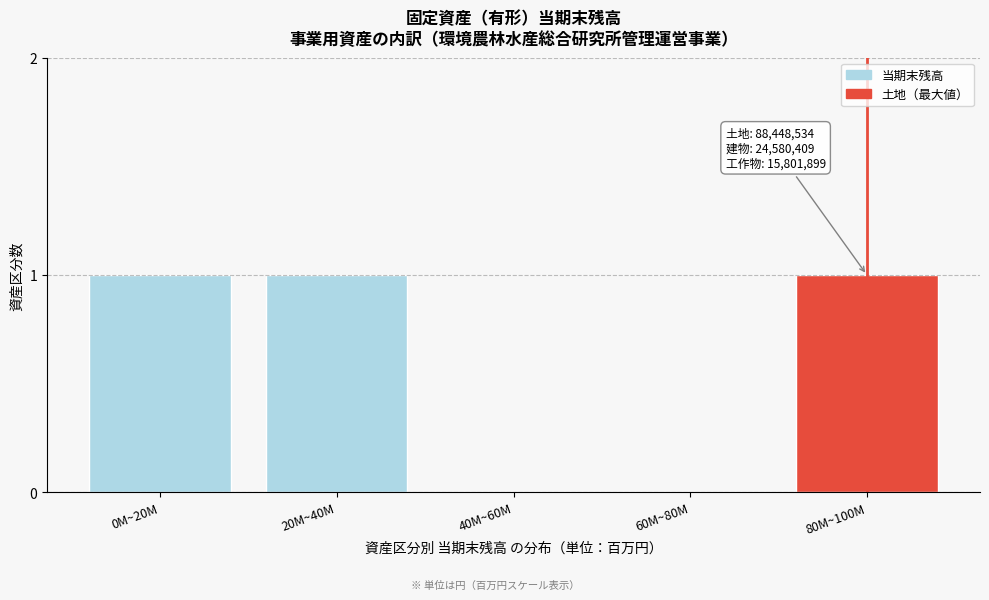

Reading left to right, extract all data points from this chart.

0M~20M=1	20M~40M=1	40M~60M=0	60M~80M=0	80M~100M=1